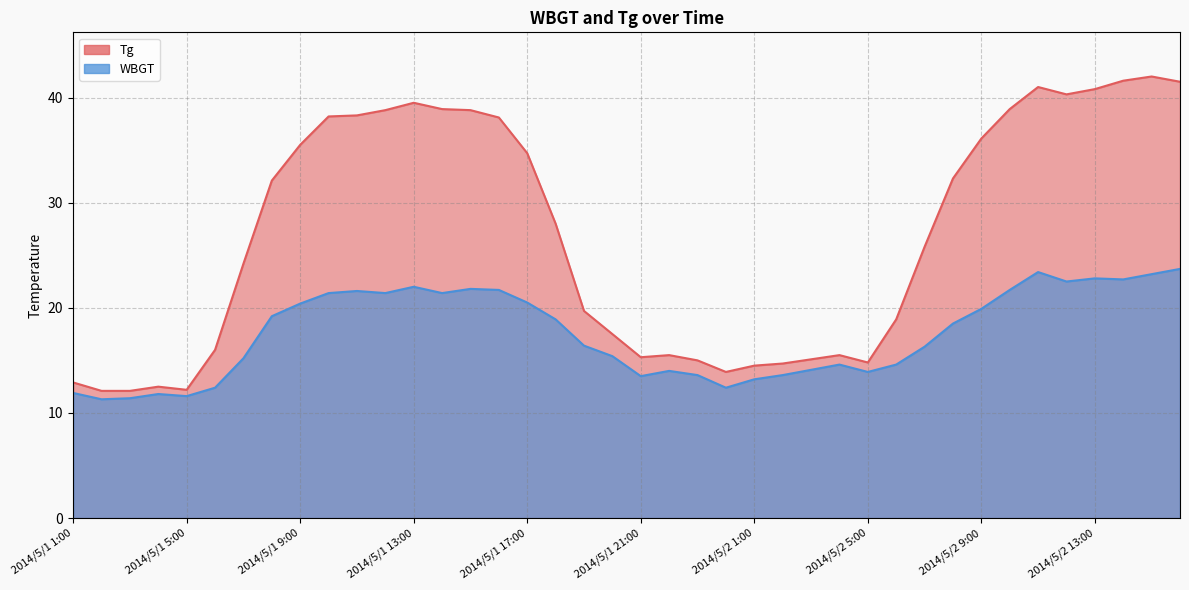

What is the label of the 28th point from the right?

2014/5/1 13:00